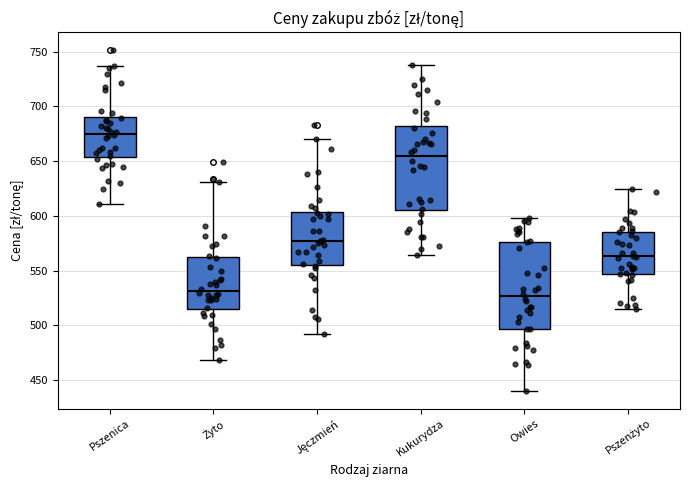

Where is the lower edge of the box for Kukurydza on the y-axis? The values are not printed on the chart, so give them approximately, as read against the axis.

605